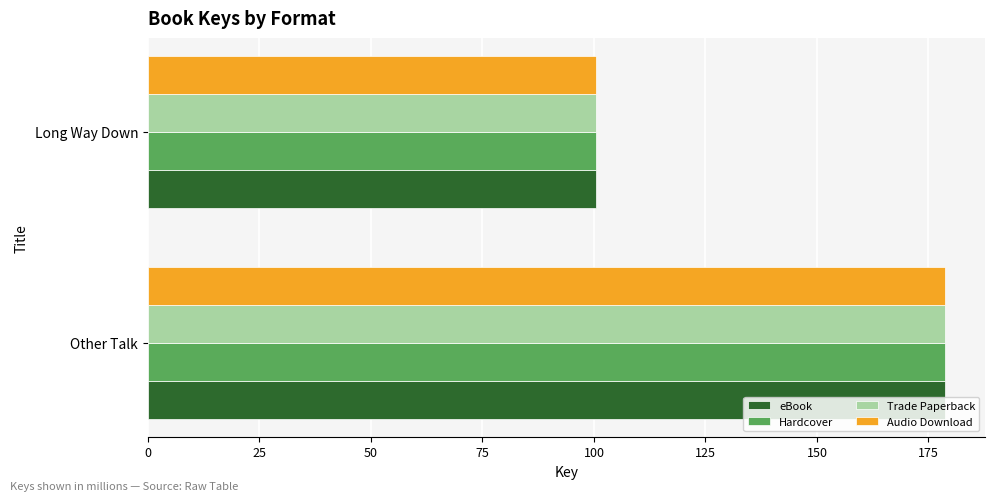

What is the difference between the maximum and minimum values in the eBook series?

78.4